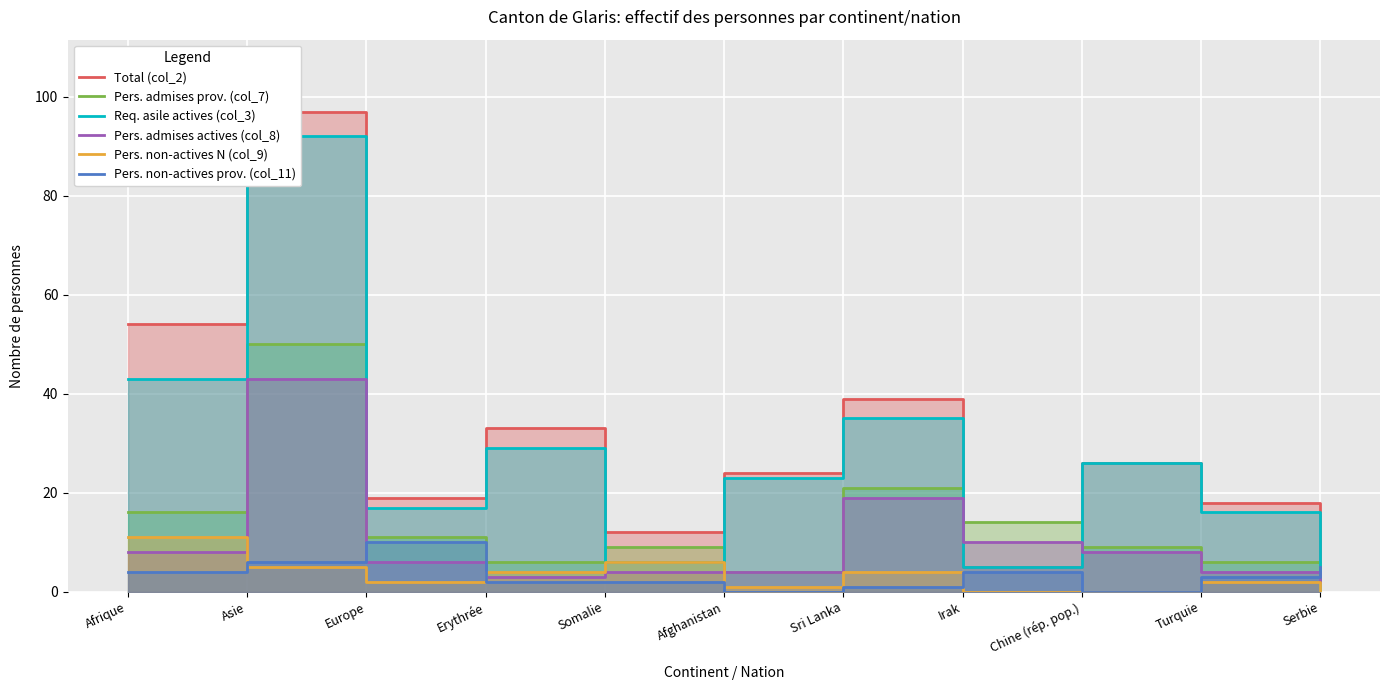

Which label corresponds to the largest value in the chart?

Asie